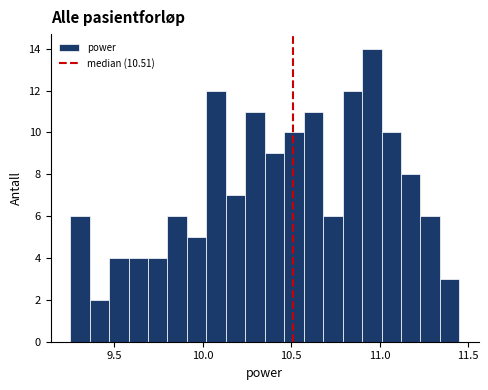

Read against the x-axis, roughly where is the centre of the tallest bar?

10.95